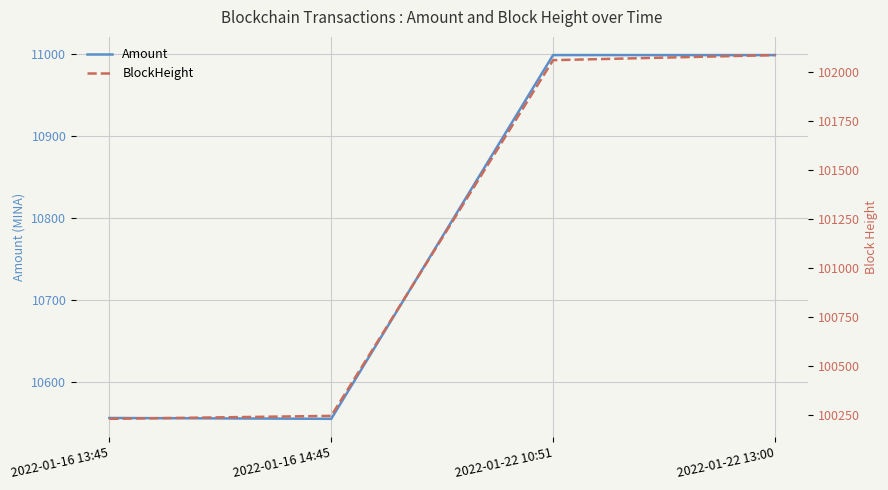

List the series in order of their peak value, lowest first.

Amount, BlockHeight